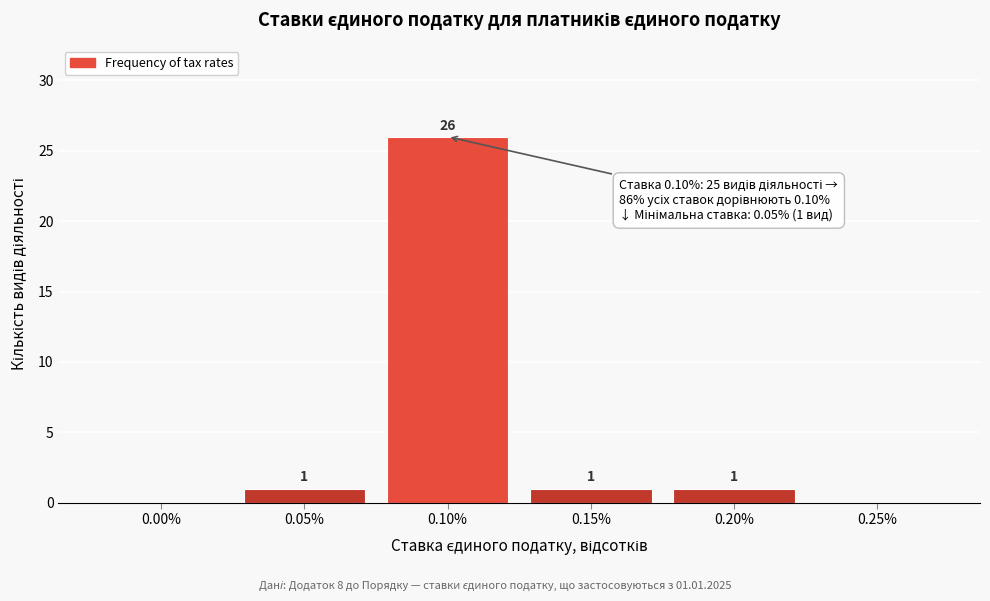

Reading left to right, list all the values displayed in this chart.

0.00%=0	0.05%=1	0.10%=26	0.15%=1	0.20%=1	0.25%=0